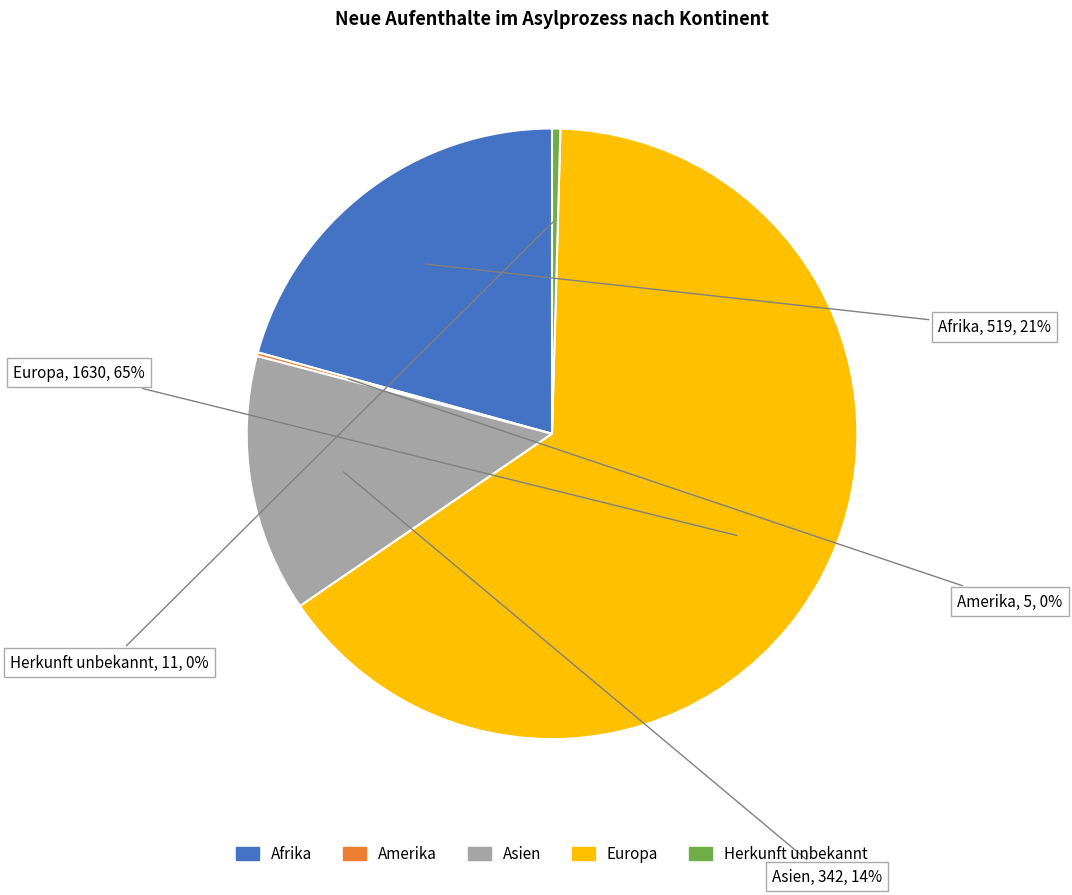

To the nearest percent, what is the average slice percentage?

20%